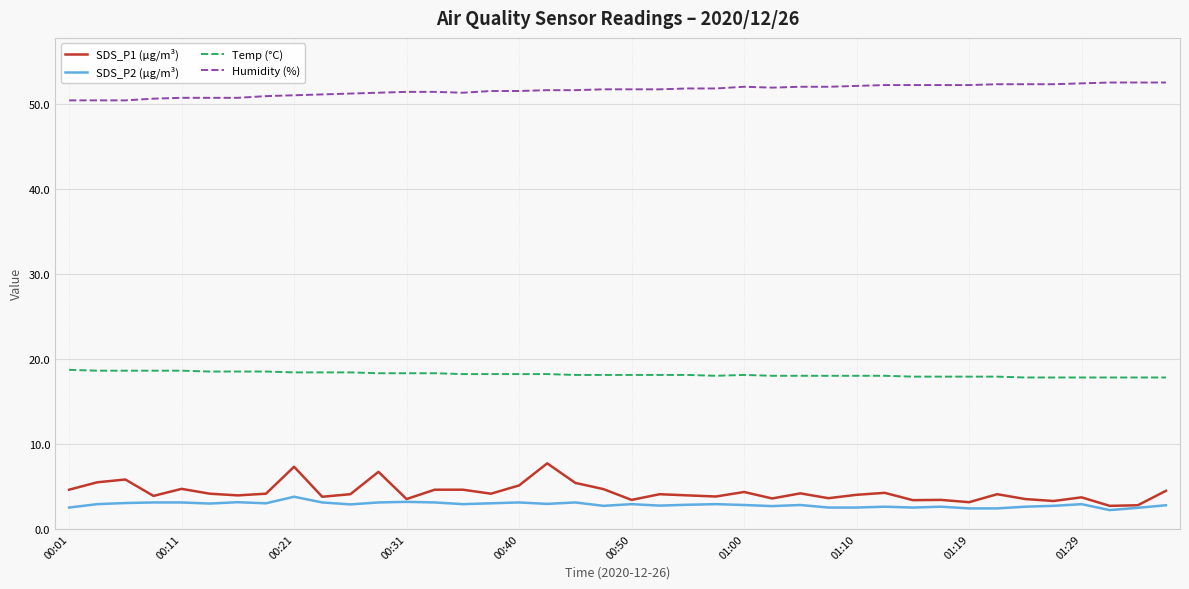

True or false: Humidity (%) and SDS_P2 (µg/m³) intersect in this chart.

False